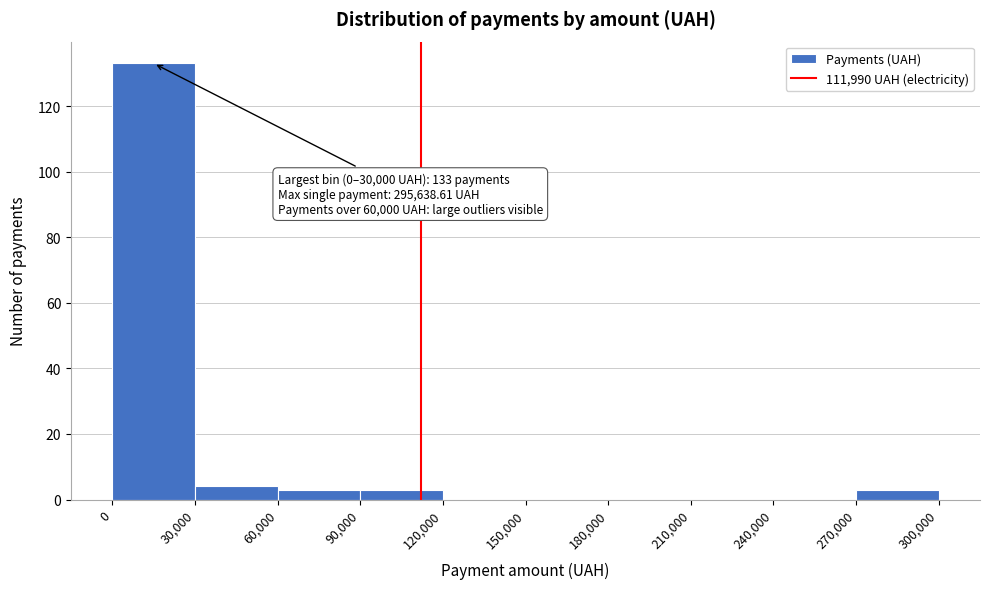

Over which range of the x-axis is the bar tallest?

0 to 30,000